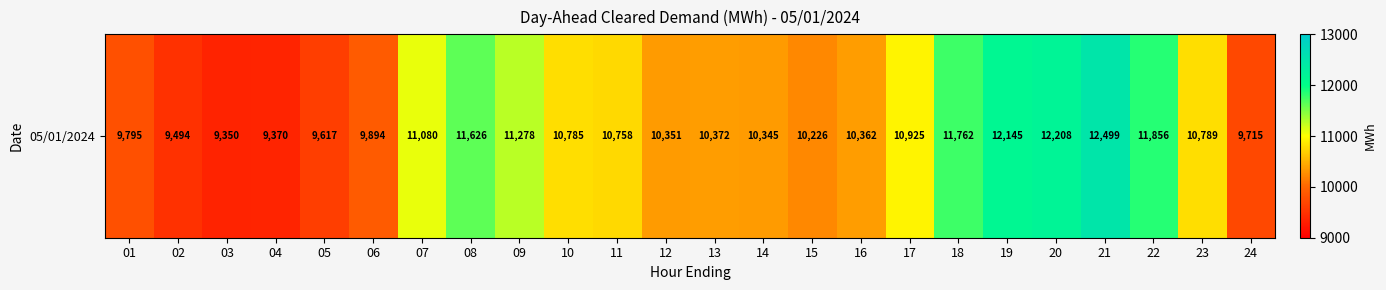

Approximately how many times larger is the value at 23 compared to 11?

1.0